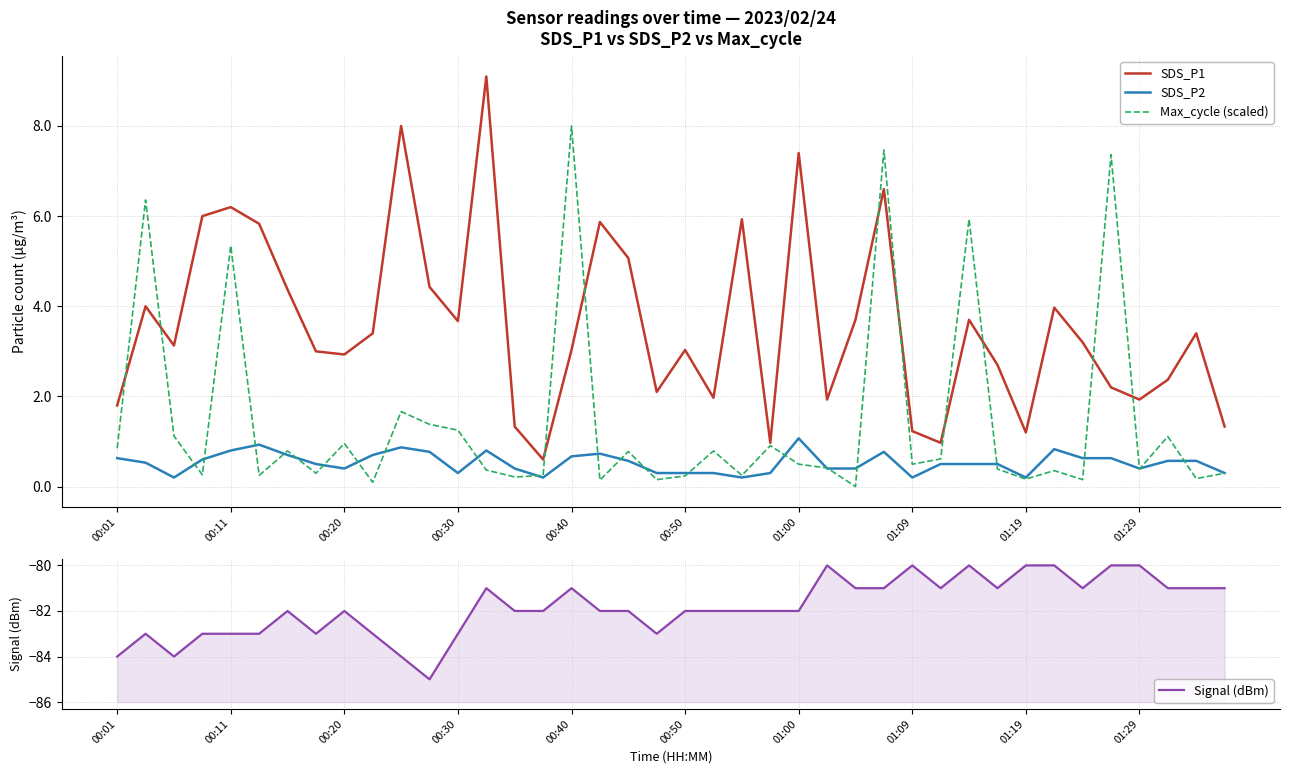

Reading right to left, transcribe all the data shown in this chart.

SDS_P1: 1.3	3.4	2.4	1.9	2.2	3.2	4.0	1.2	2.7	3.7	1.0	1.2	6.6	3.7	1.9	7.4	1.0	5.9	2.0	3.0	2.1	5.1	5.9	3.0	0.6	1.3	9.1	3.7	4.4	8.0	3.4	2.9	3.0	4.4	5.8	6.2	6.0	3.1	4.0	1.8
SDS_P2: 0.3	0.6	0.6	0.4	0.6	0.6	0.8	0.2	0.5	0.5	0.5	0.2	0.8	0.4	0.4	1.1	0.3	0.2	0.3	0.3	0.3	0.6	0.7	0.7	0.2	0.4	0.8	0.3	0.8	0.9	0.7	0.4	0.5	0.7	0.9	0.8	0.6	0.2	0.5	0.6
Max_cycle (scaled): 0.3	0.2	1.1	0.4	7.4	0.2	0.4	0.2	0.4	5.9	0.6	0.5	7.5	0.0	0.4	0.5	0.9	0.2	0.8	0.2	0.2	0.8	0.1	8.0	0.2	0.2	0.4	1.3	1.4	1.7	0.1	1.0	0.3	0.8	0.2	5.3	0.3	1.1	6.4	0.8
Signal (dBm): -81.0	-81.0	-81.0	-80.0	-80.0	-81.0	-80.0	-80.0	-81.0	-80.0	-81.0	-80.0	-81.0	-81.0	-80.0	-82.0	-82.0	-82.0	-82.0	-82.0	-83.0	-82.0	-82.0	-81.0	-82.0	-82.0	-81.0	-83.0	-85.0	-84.0	-83.0	-82.0	-83.0	-82.0	-83.0	-83.0	-83.0	-84.0	-83.0	-84.0